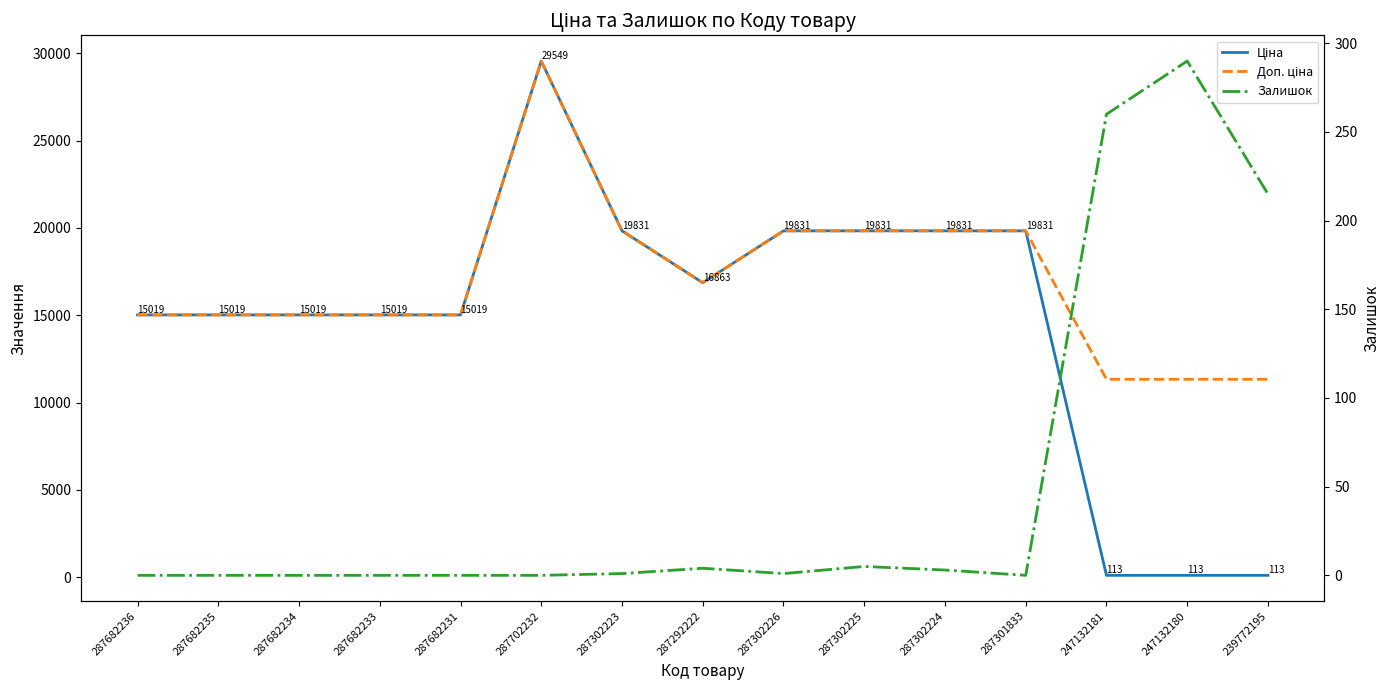

Reading right to left, list all the values displayed in this chart.

Ціна: 239772195=113.3	247132180=113.3	247132181=113.3	287301833=19831.1	287302224=19831.1	287302225=19831.1	287302226=19831.1	287292222=16863.2	287302223=19831.1	287702232=29548.9	287682231=15019.2	287682233=15019.2	287682234=15019.2	287682235=15019.2	287682236=15019.2
Доп. ціна: 239772195=11334.0	247132180=11334.0	247132181=11334.0	287301833=19831.1	287302224=19831.1	287302225=19831.1	287302226=19831.1	287292222=16863.2	287302223=19831.1	287702232=29548.9	287682231=15019.2	287682233=15019.2	287682234=15019.2	287682235=15019.2	287682236=15019.2
Залишок: 239772195=215.0	247132180=290.0	247132181=260.0	287301833=0.0	287302224=3.0	287302225=5.0	287302226=1.0	287292222=4.0	287302223=1.0	287702232=0.0	287682231=0.0	287682233=0.0	287682234=0.0	287682235=0.0	287682236=0.0